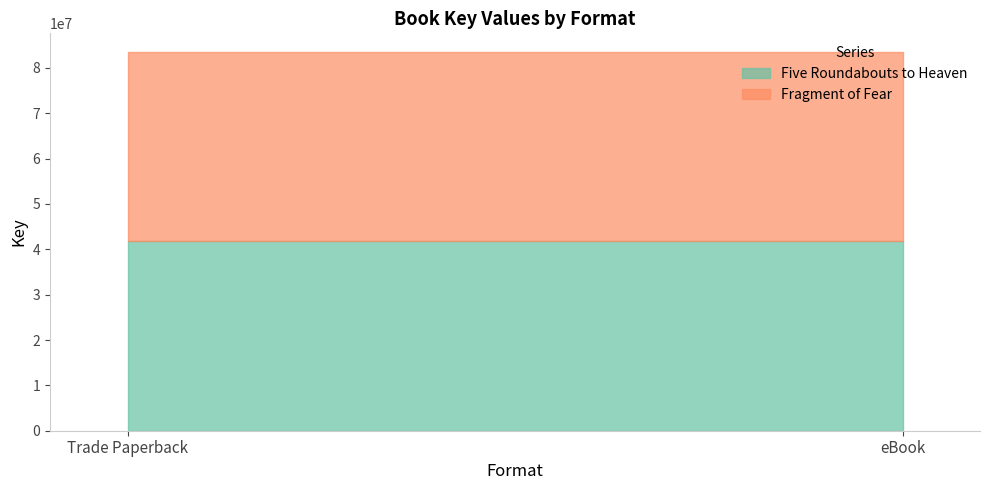

Which category has the highest value in the Five Roundabouts to Heaven series?

Trade Paperback